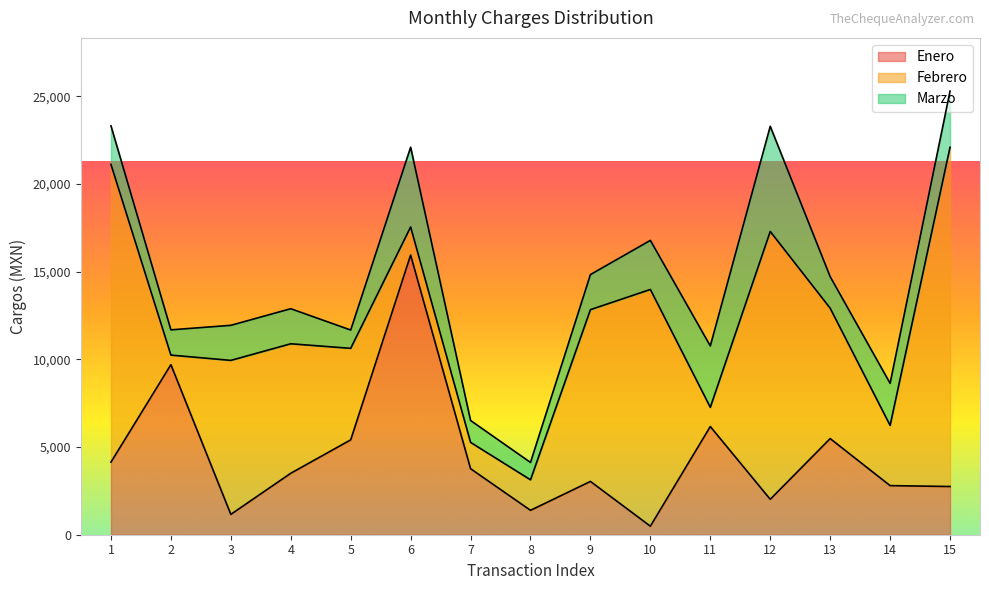

Rank the series at 7 from lowest to highest value.

Marzo, Febrero, Enero